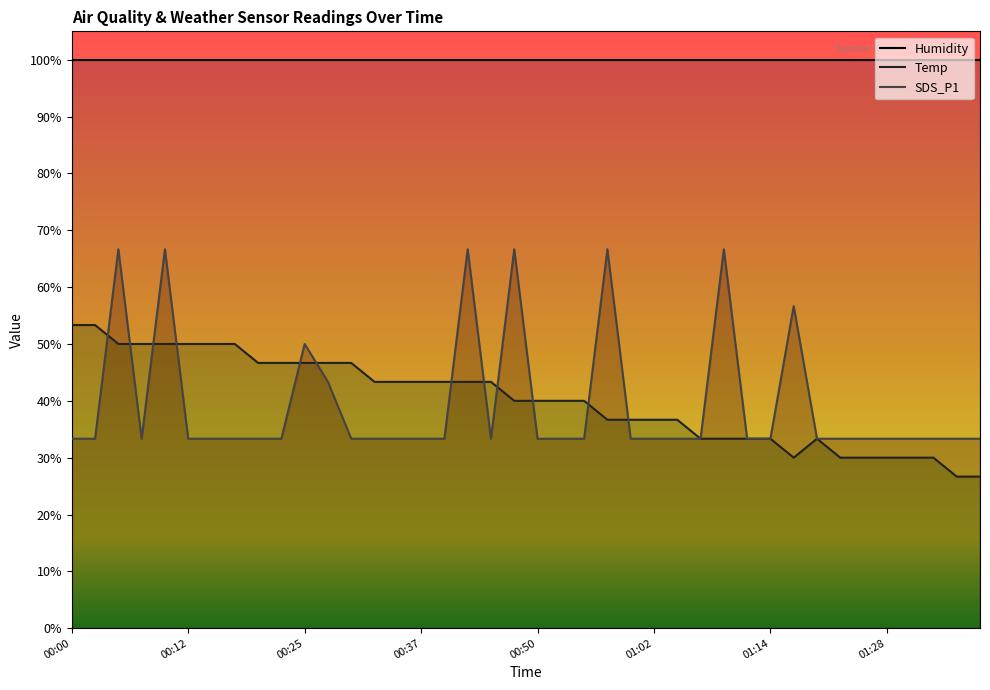

The value of Temp at 01:07 is 21.0. True or false?

False